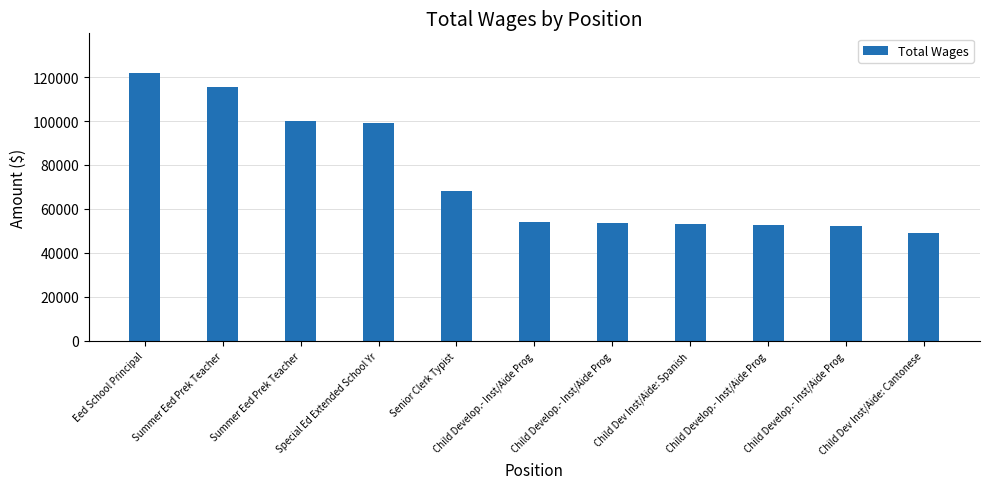

What is the greatest value displayed?

121634